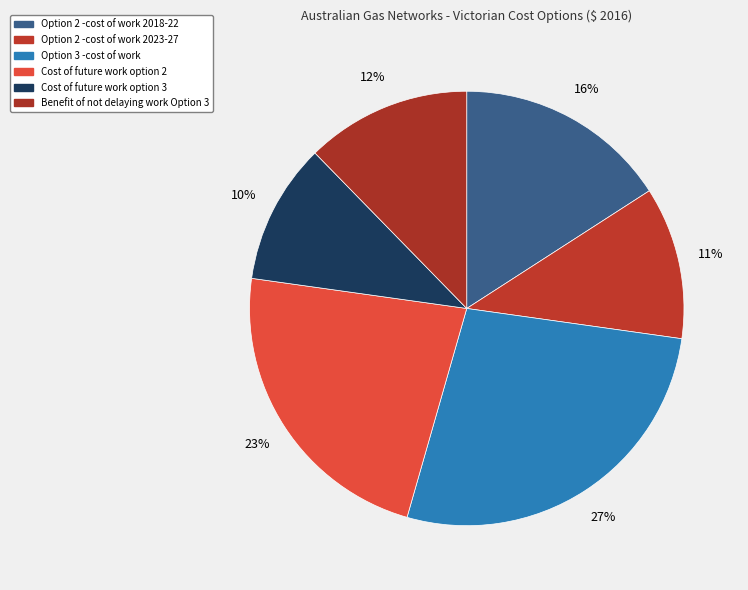

Approximately how many times larger is the value at Cost of future work option 3 compared to Option 2 -cost of work 2023-27?

0.9